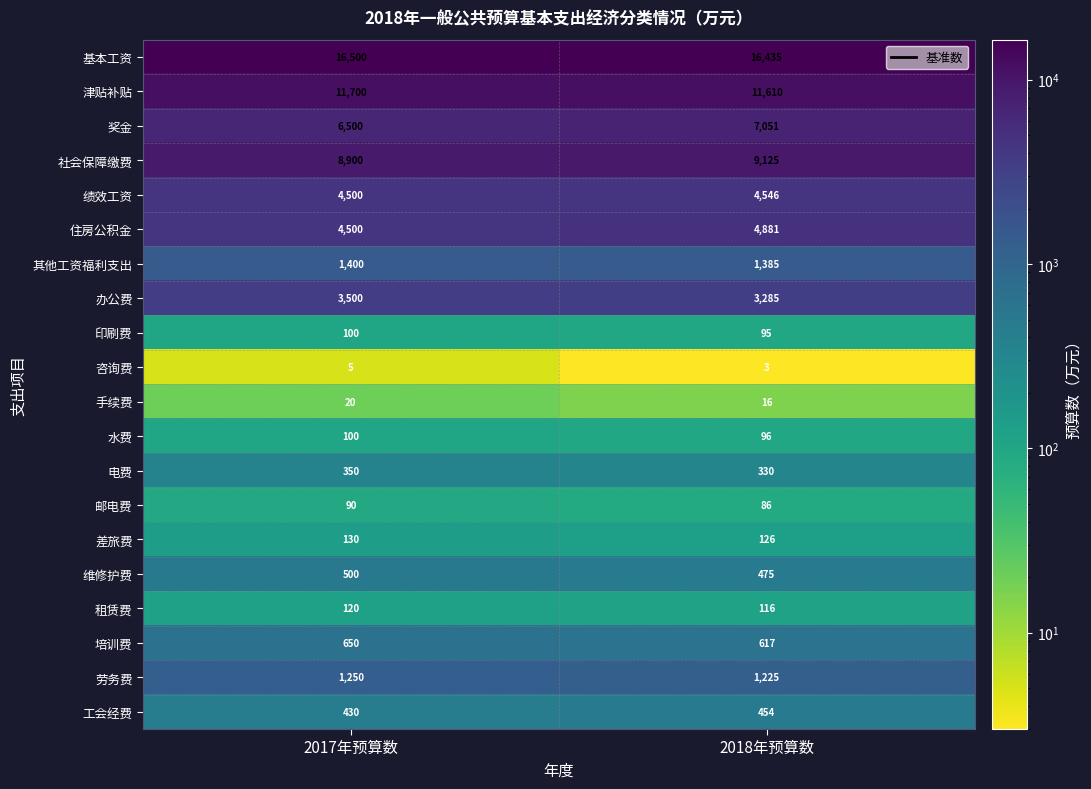

The value of 印刷费 at 2018年预算数 is 95. True or false?

True